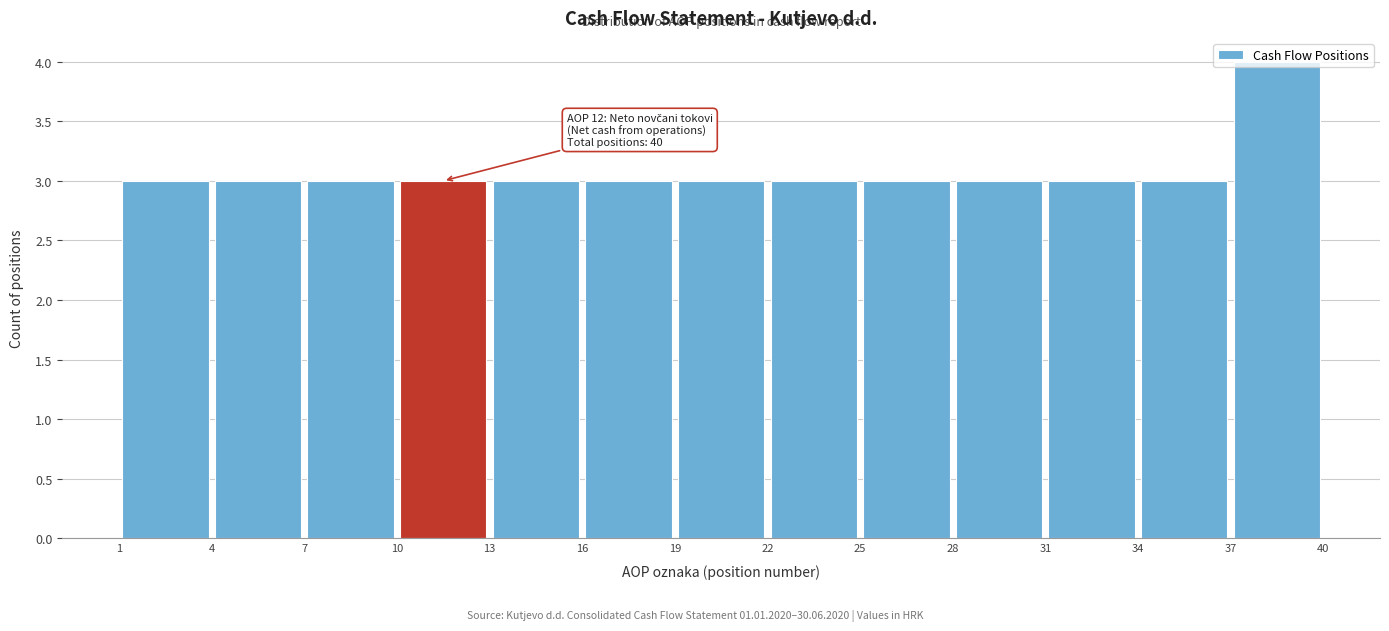

Which range on the x-axis has the tallest bar?

37 to 40